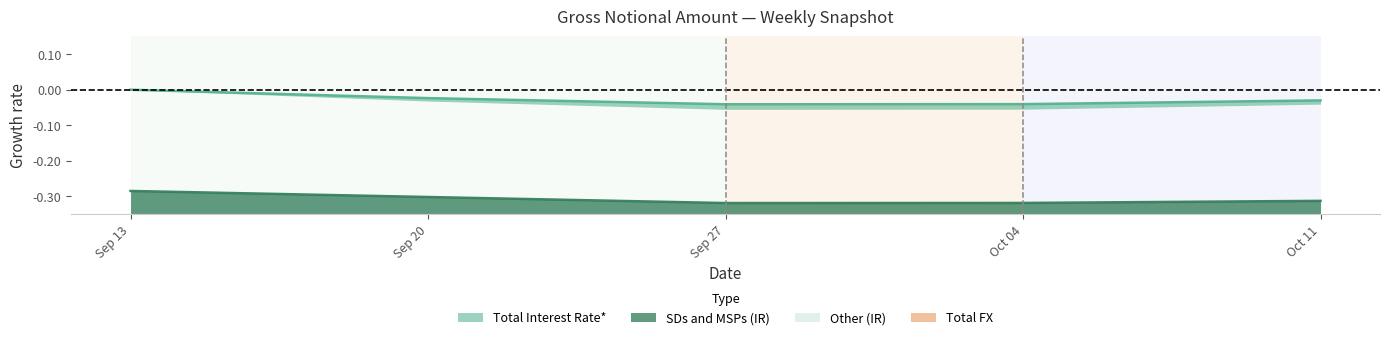

At which label does Total Interest Rate* reach its peak?

Sep 13